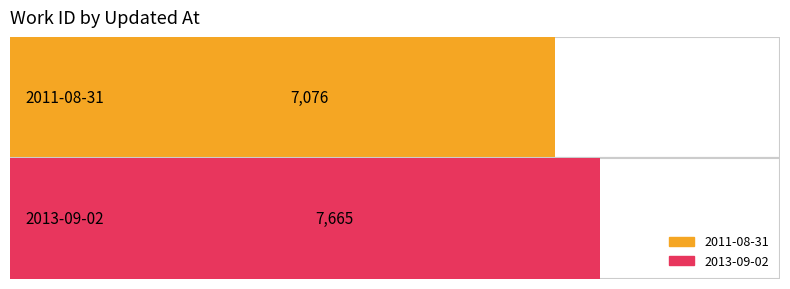

Does the chart contain stacked bars?

No